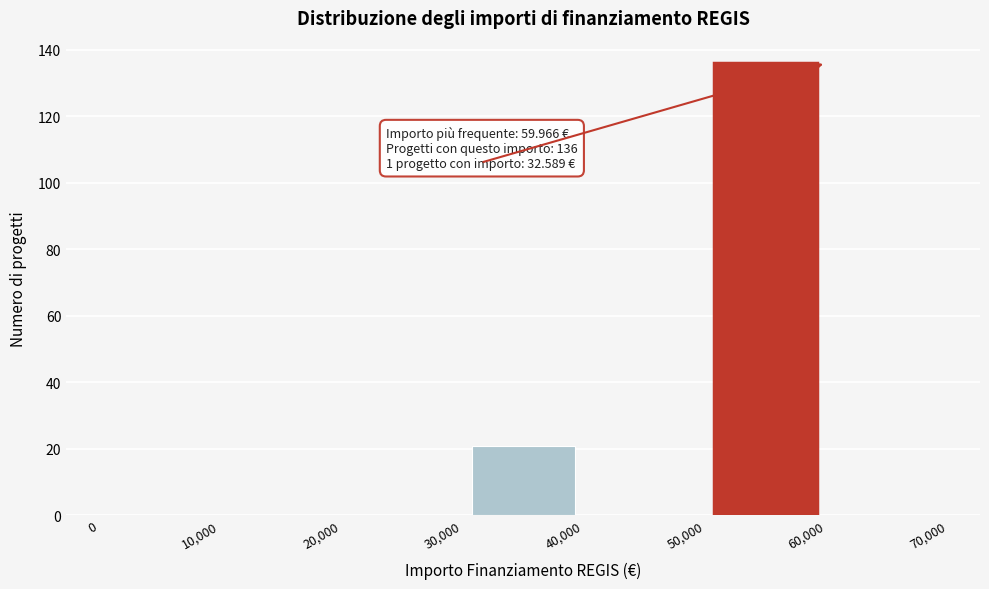

Which range on the x-axis has the tallest bar?

50,000 to 60,000